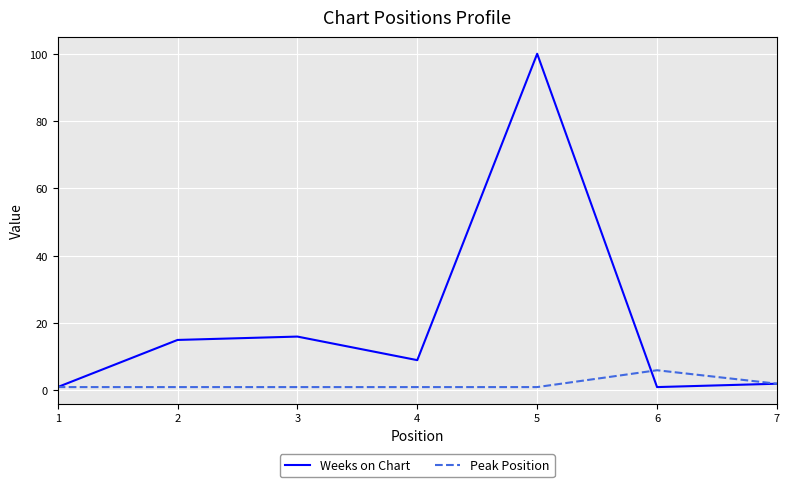

Which series has the largest range (max minus min)?

Weeks on Chart